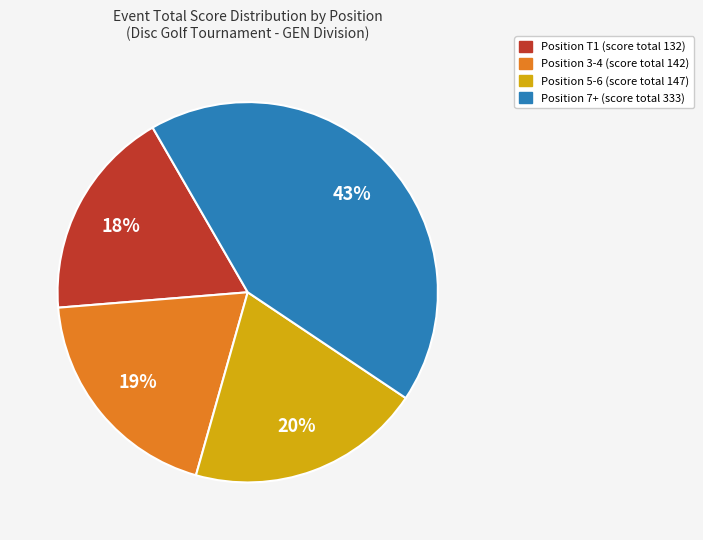

To the nearest percent, what is the average slice percentage?

25%